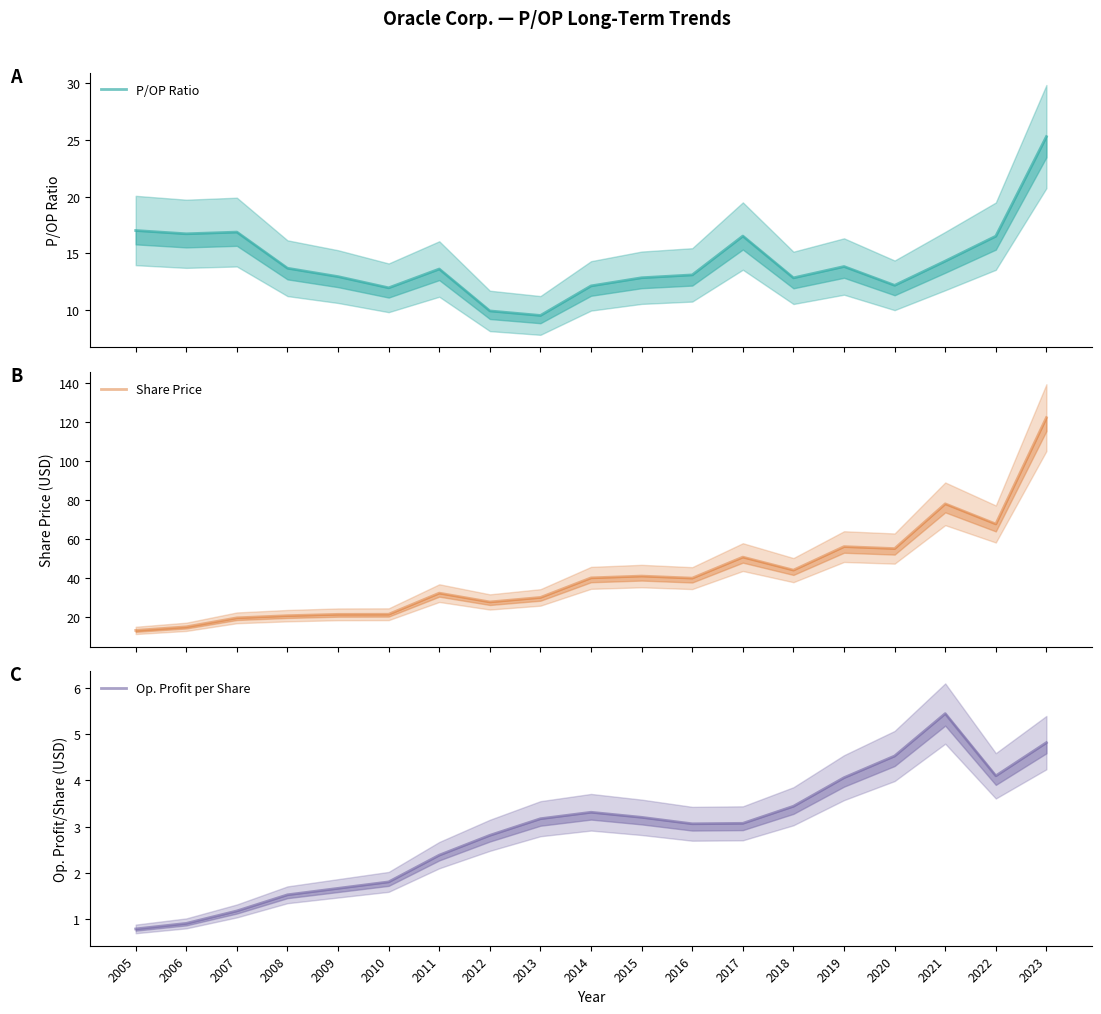

How many data points in Op. Profit per Share are less than 3?

8